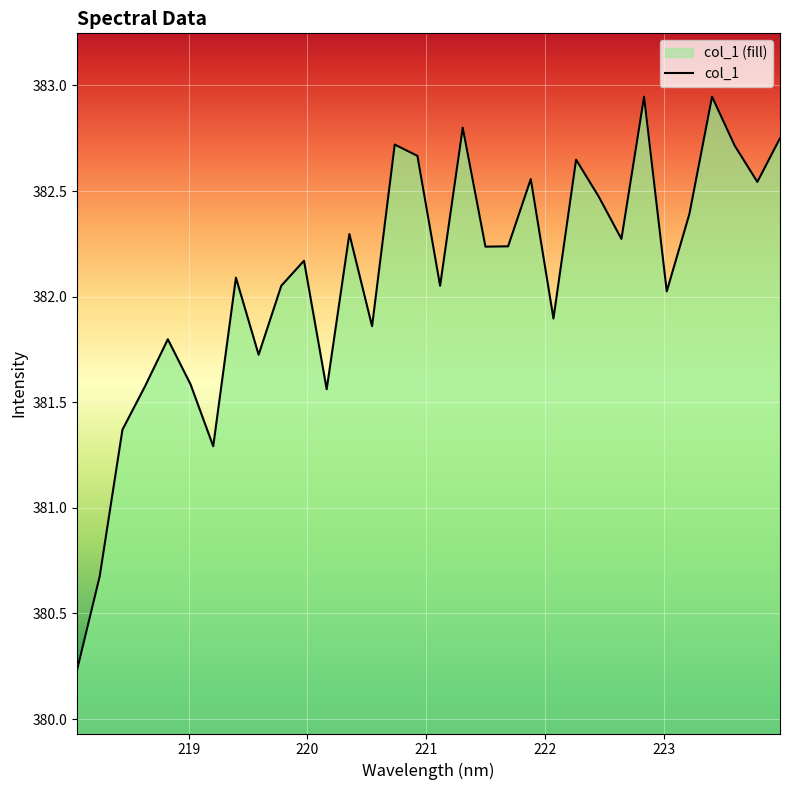

How many values exceed 382?

21